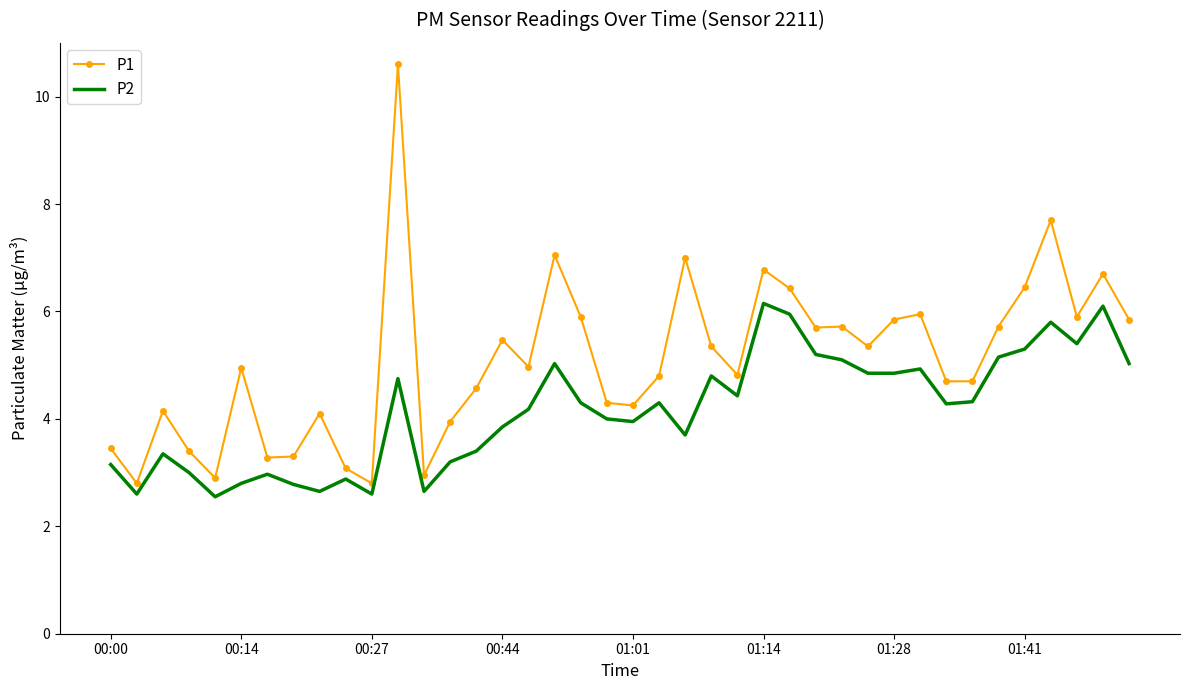

Rank the series by their average value, from lowest to highest.

P2, P1